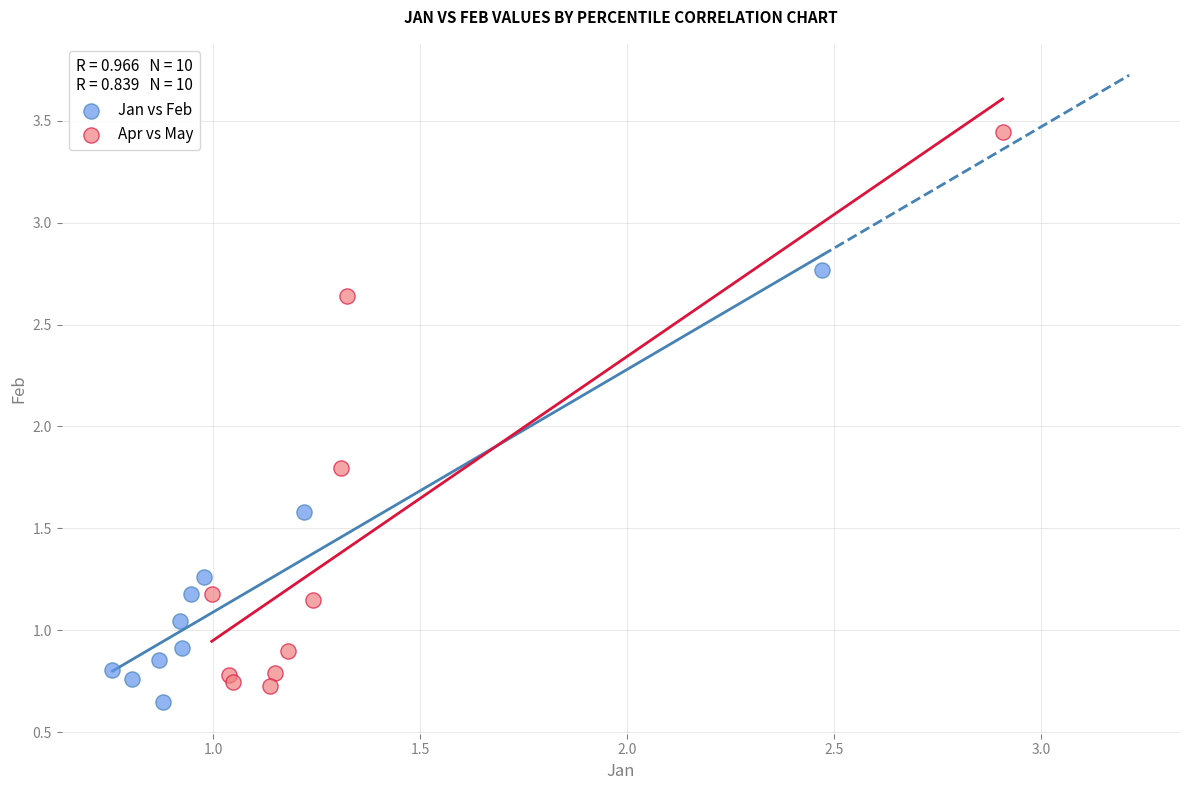

Which series reaches the maximum Y coordinate?

Apr vs May